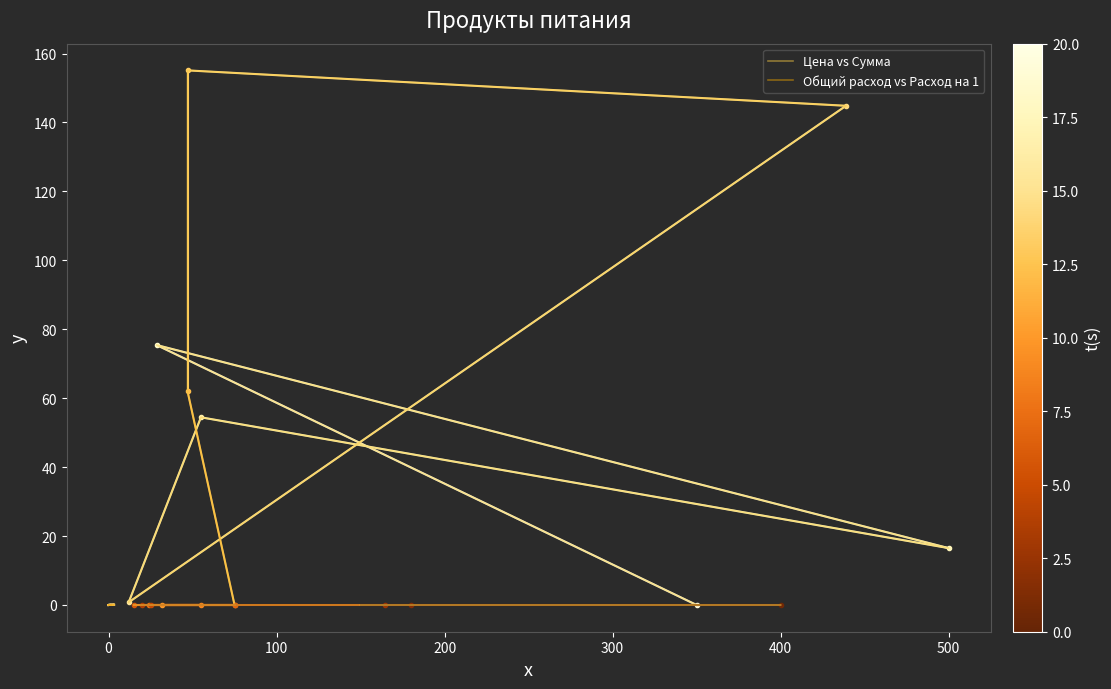

At how many categories does at least one series exceed 119?

2